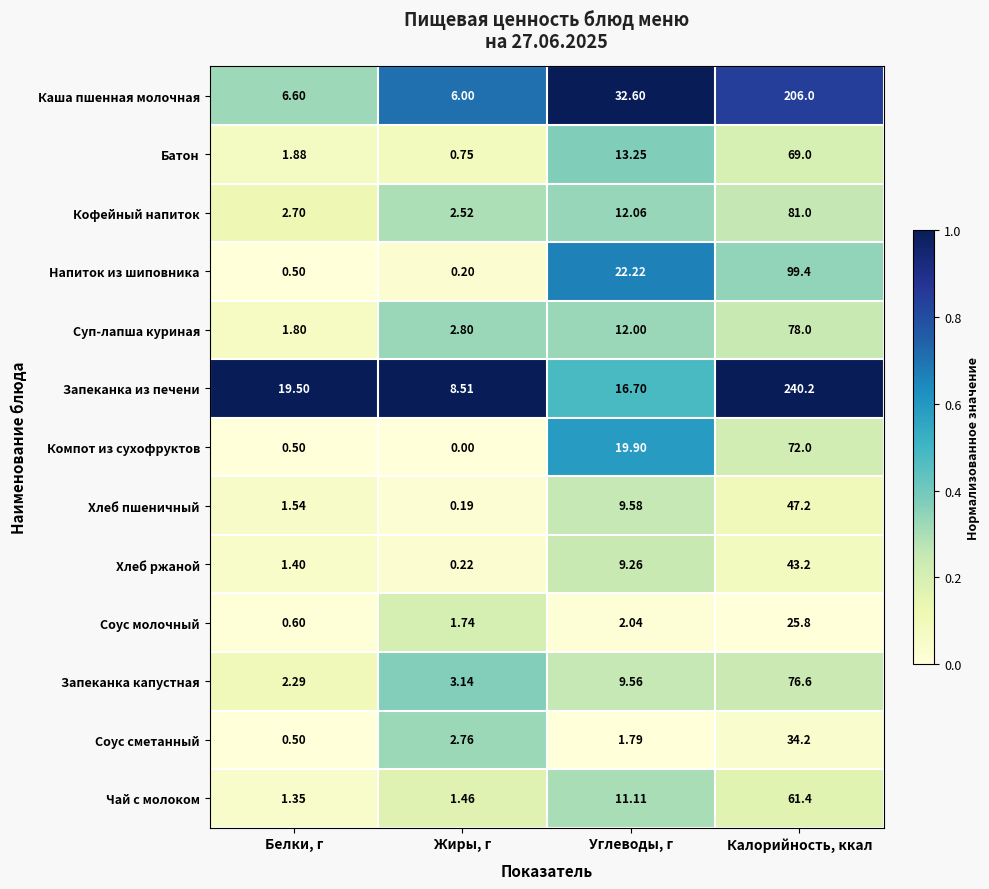

List the labels in order of Чай с молоком value, largest first.

Калорийность, ккал, Углеводы, г, Жиры, г, Белки, г